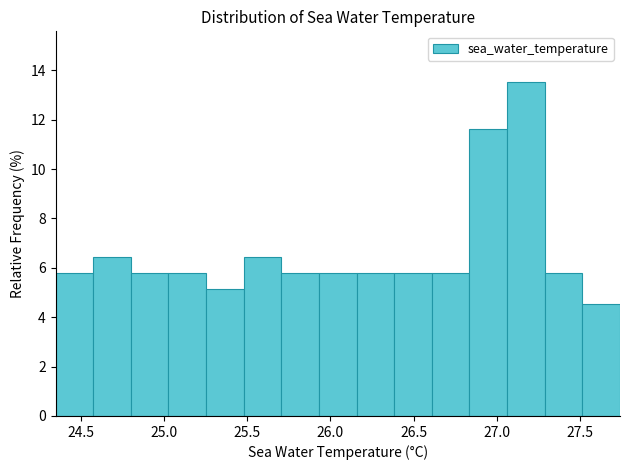

Over which range of the x-axis is the bar tallest?

27.05 to 27.30